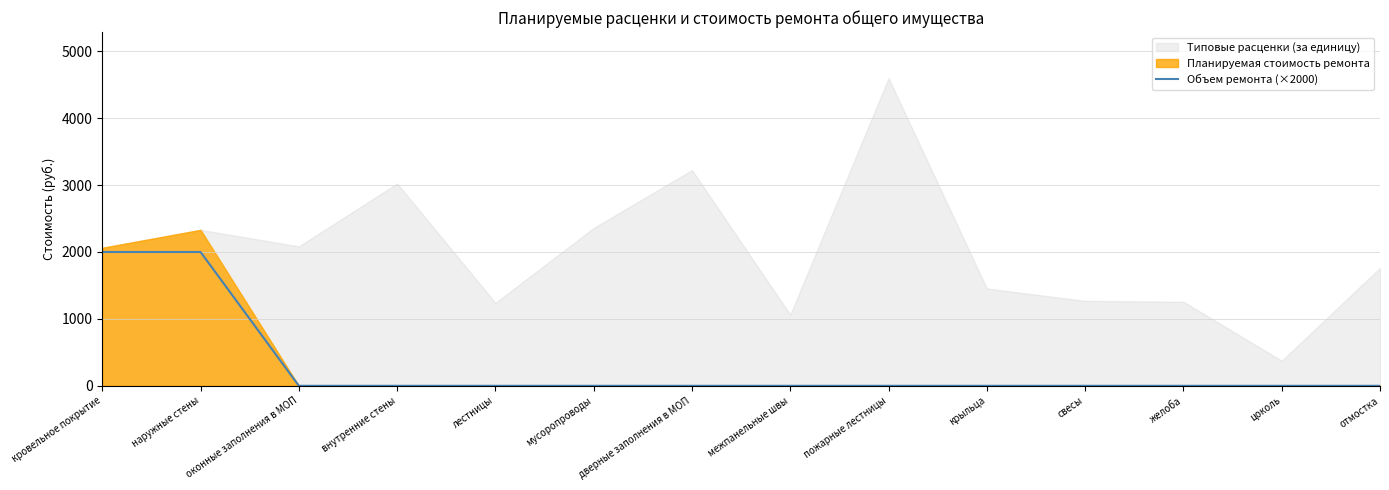

At which category does the chart reach its minimum across all series?

оконные заполнения в МОП